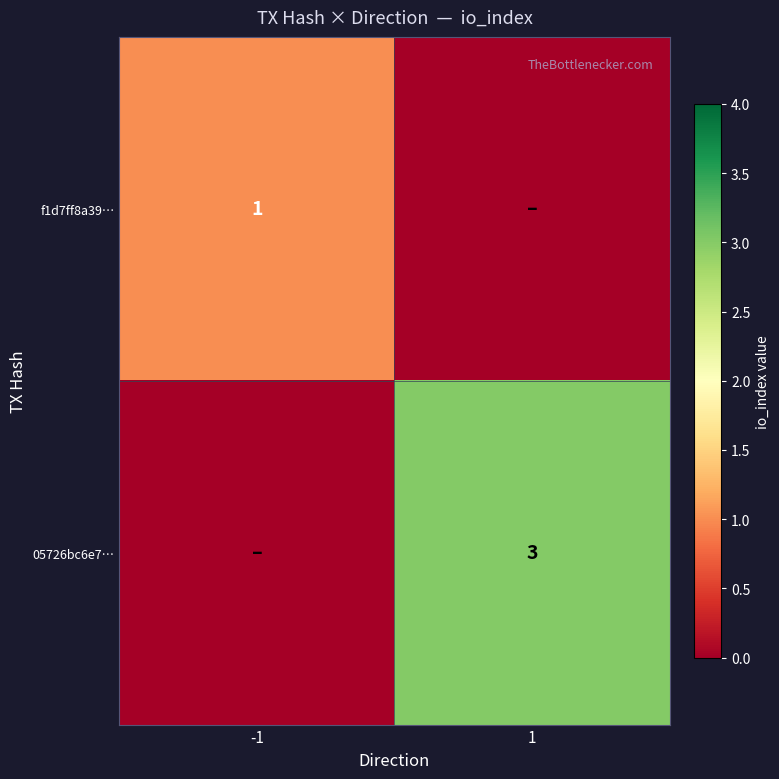

What is the spread (max minus min) of values at -1?

1